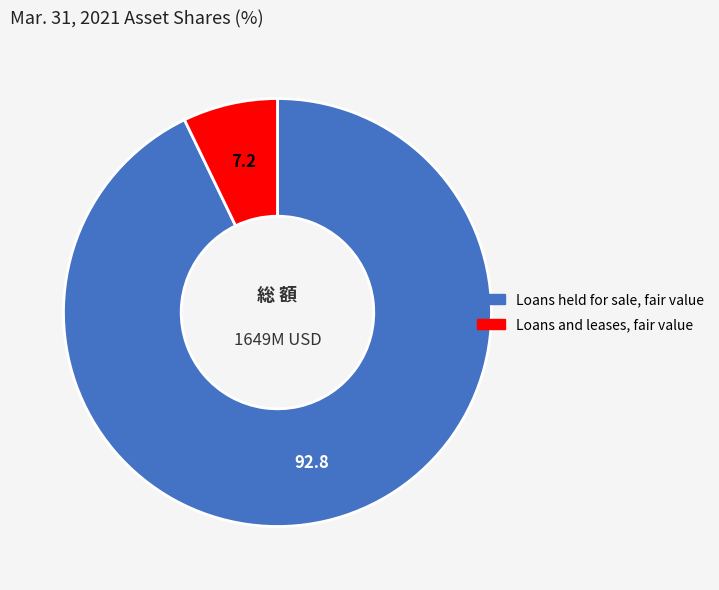

Which has a higher value, Loans held for sale, fair value or Loans and leases, fair value?

Loans held for sale, fair value